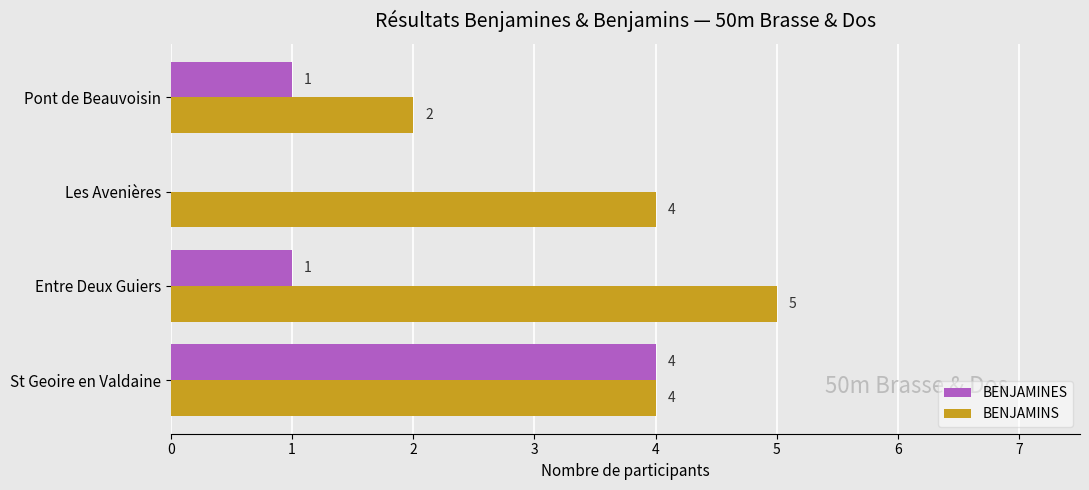

Which category has the highest value across all series?

Entre Deux Guiers